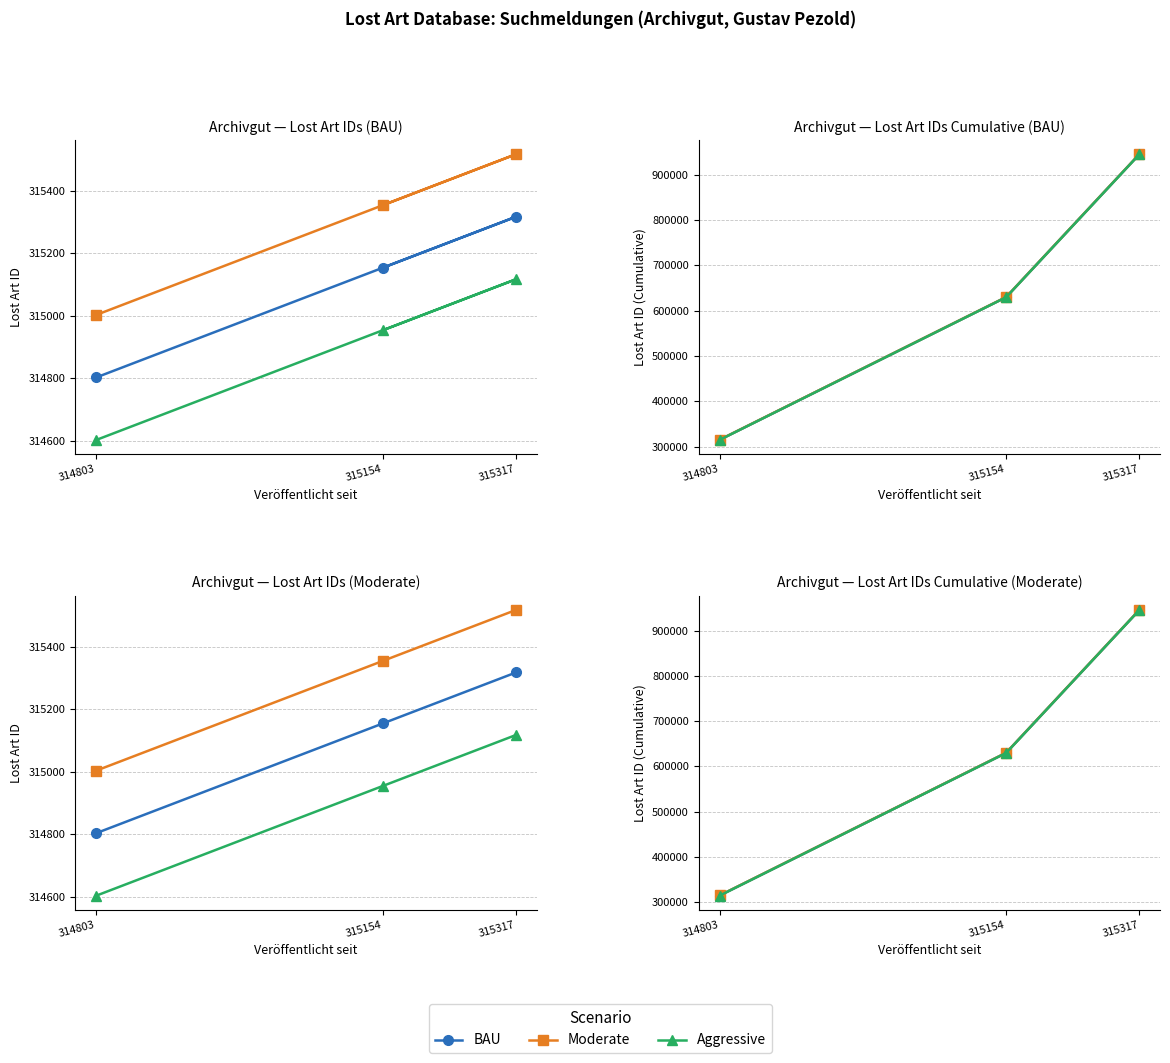

What is the sum of all Moderate values?

1890634